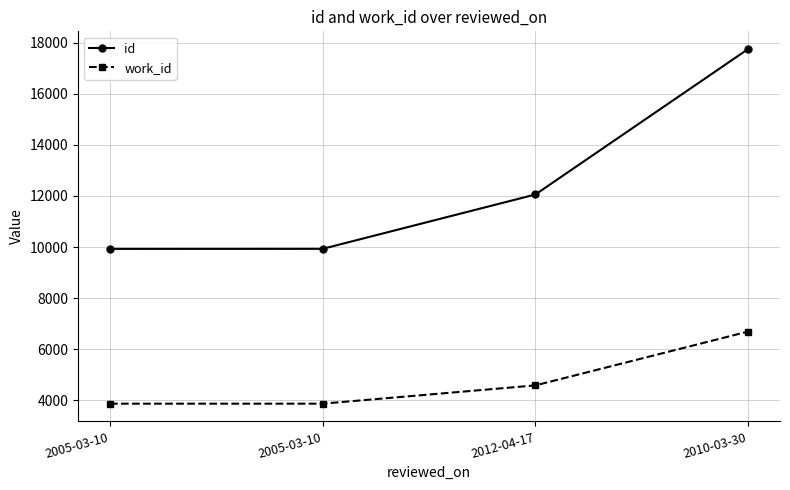

Reading left to right, what are all the values shown in this chart?

id: 9927	9929	12057	17752
work_id: 3866	3866	4582	6689